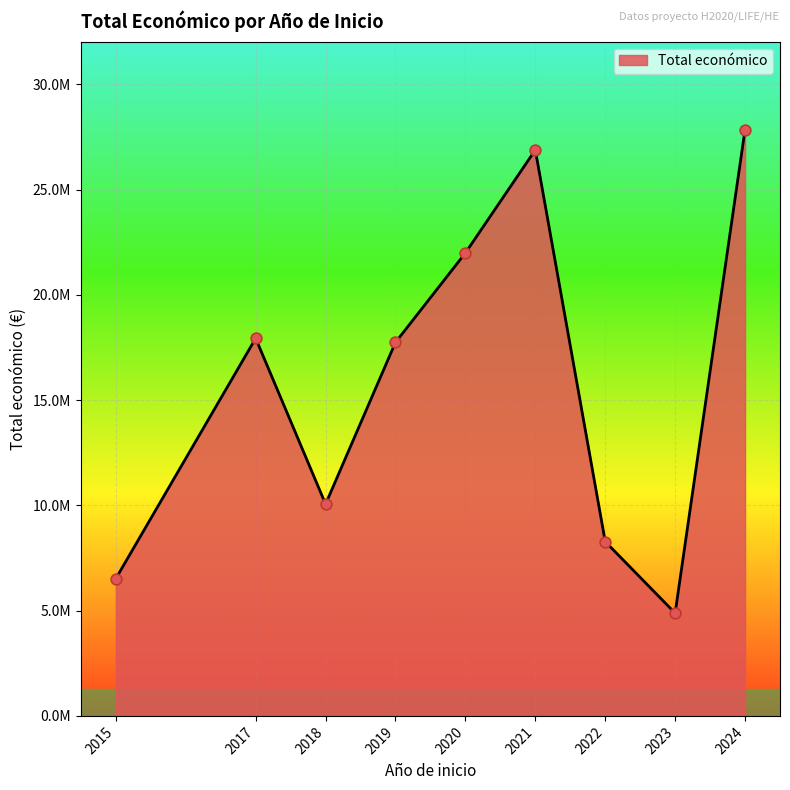

Is this an area chart (filled region under the line)?

Yes